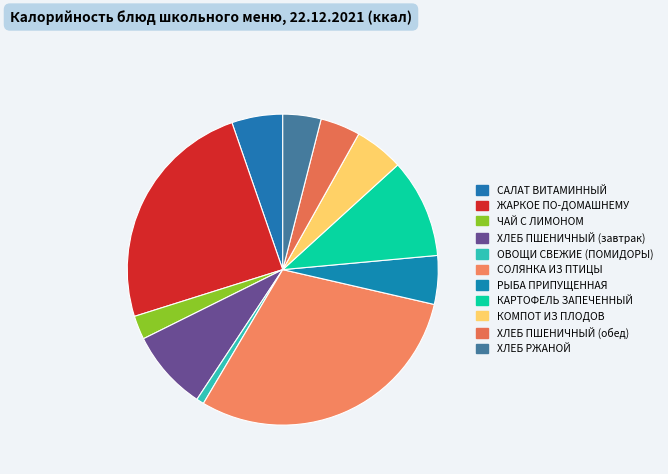

How many segments does this pie chart have?

11